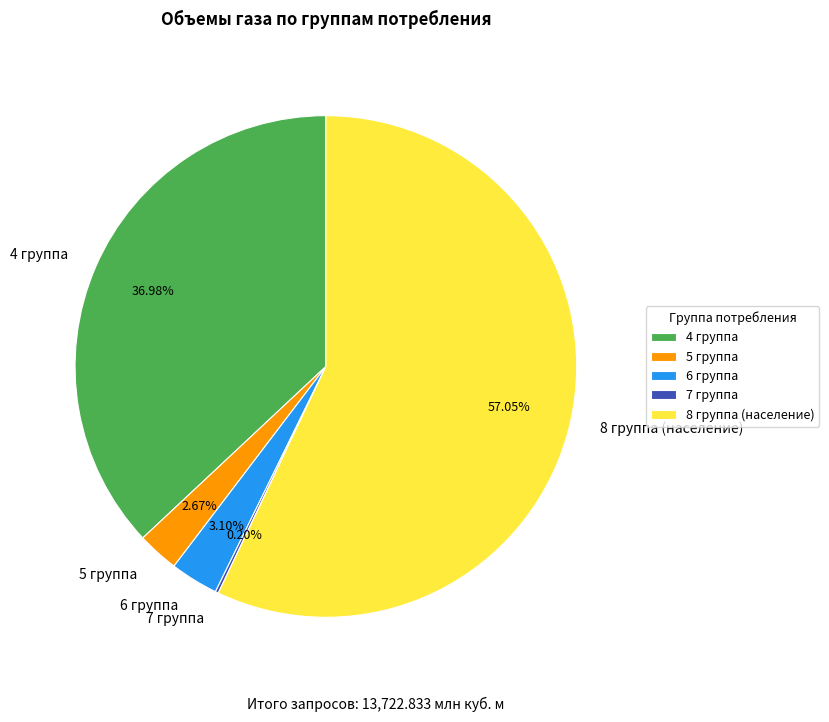

What percentage is the 8 группа (население) slice, to the nearest percent?

57%